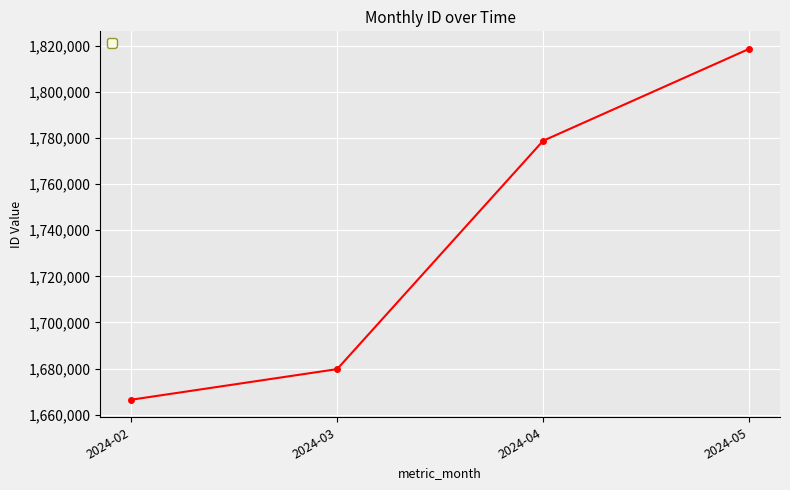

Rank the categories by value from highest to lowest.

2024-05, 2024-04, 2024-03, 2024-02